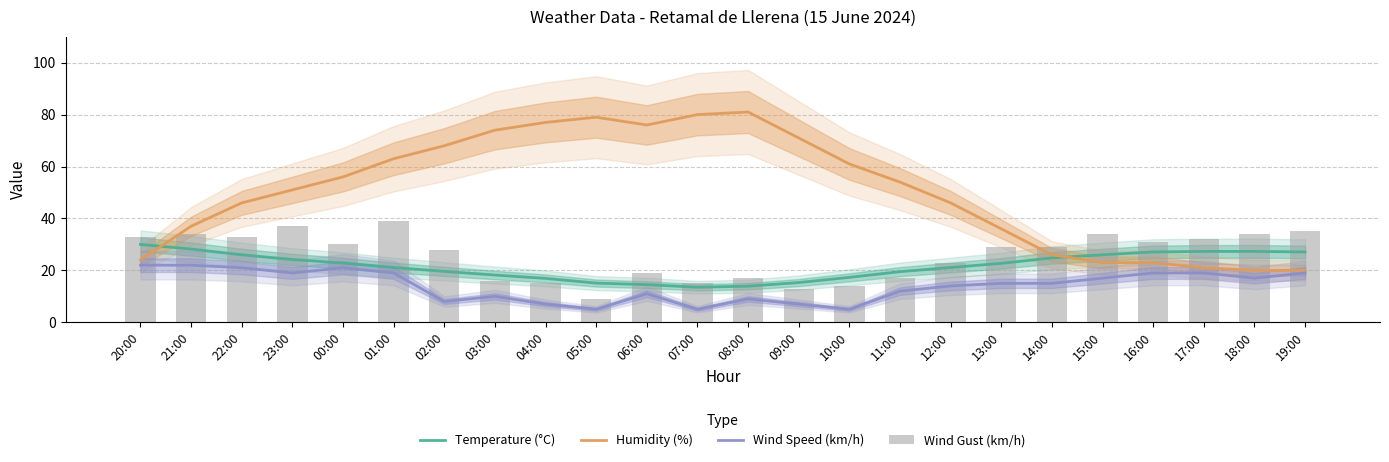

What are all the series names shown in the legend?

Temperature (°C), Humidity (%), Wind Speed (km/h), Wind Gust (km/h)